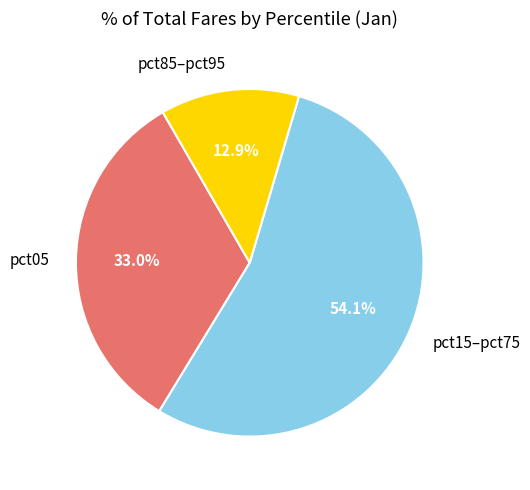

What percentage do pct85–pct95 and pct15–pct75 together represent?

67.0%